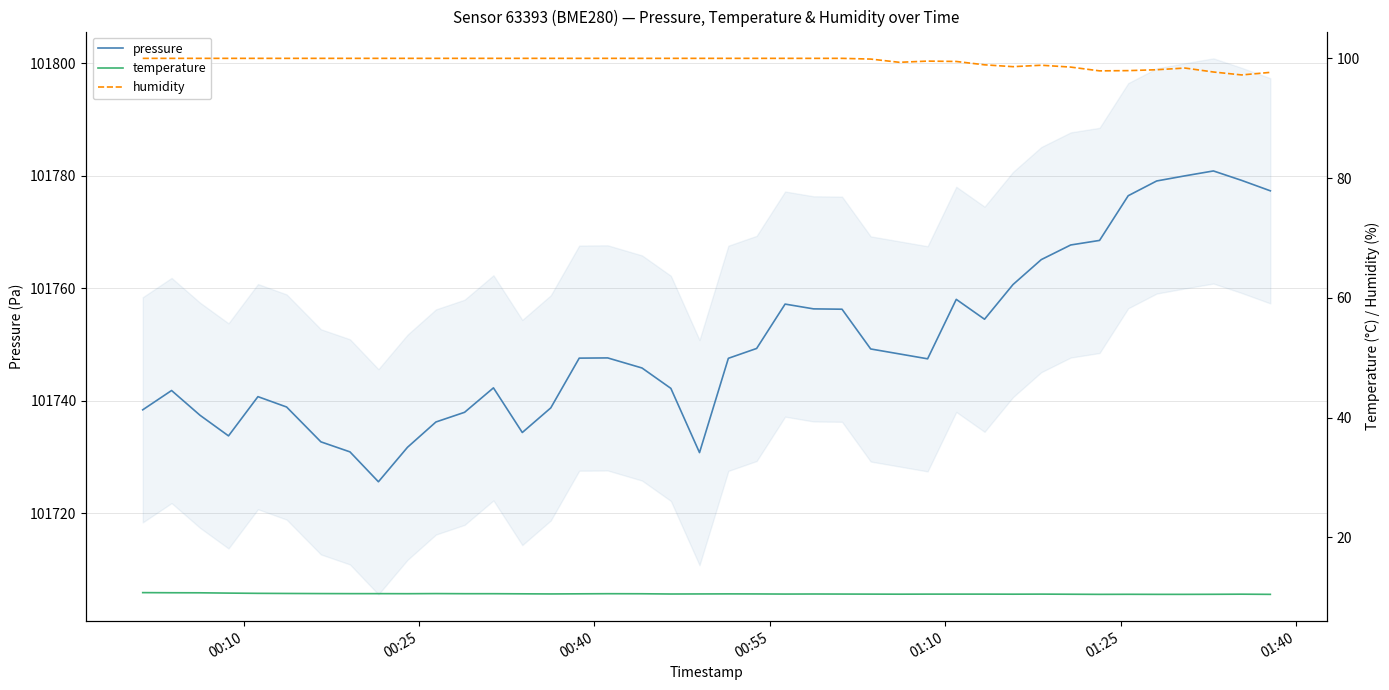

What is the minimum value for pressure?

101725.6